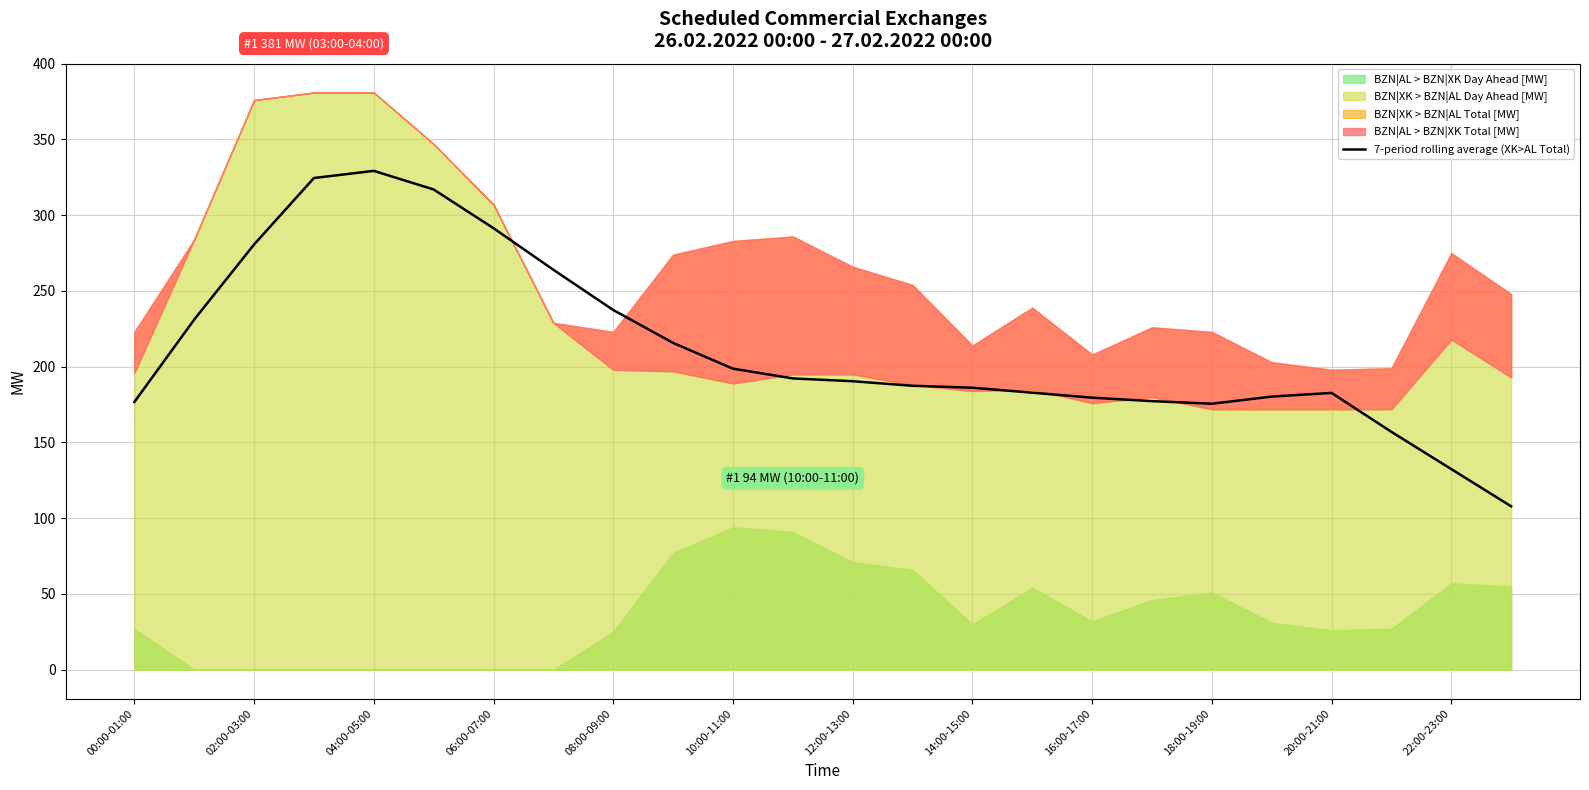

True or false: 7-period rolling average (XK>AL Total) has a value of 186.1 at 14:00-15:00.

True